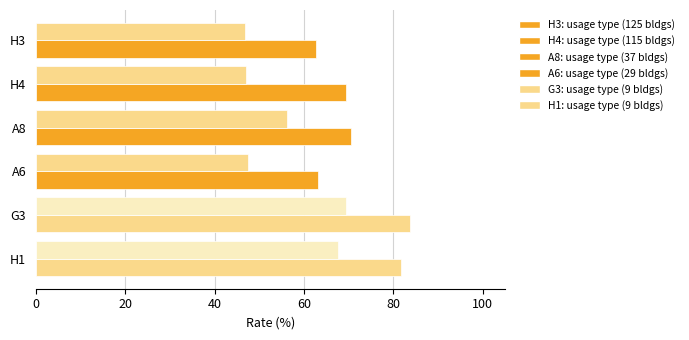

Count the number of data series in this chart.

2